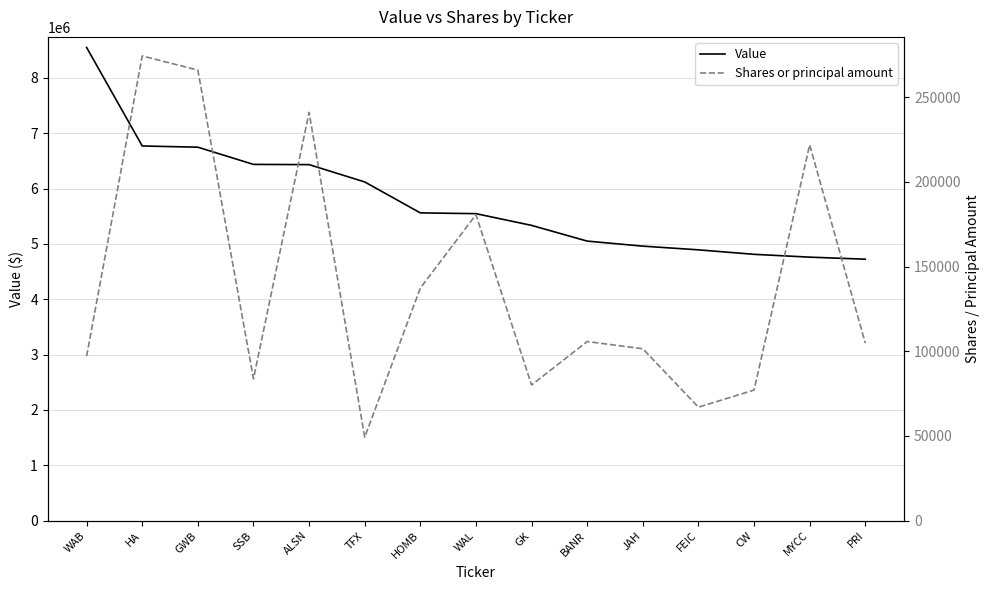

The value of Shares or principal amount at WAB is 97119. True or false?

True